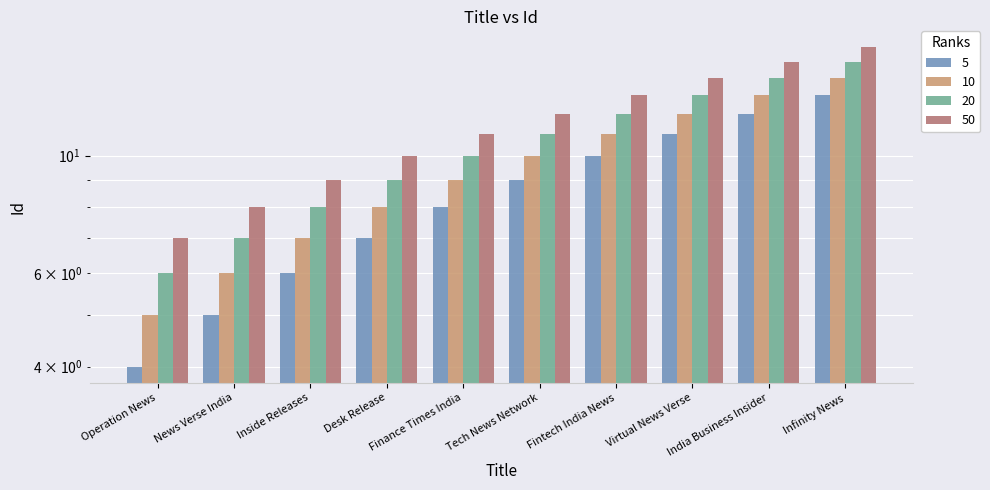

What is the smallest value displayed?

4